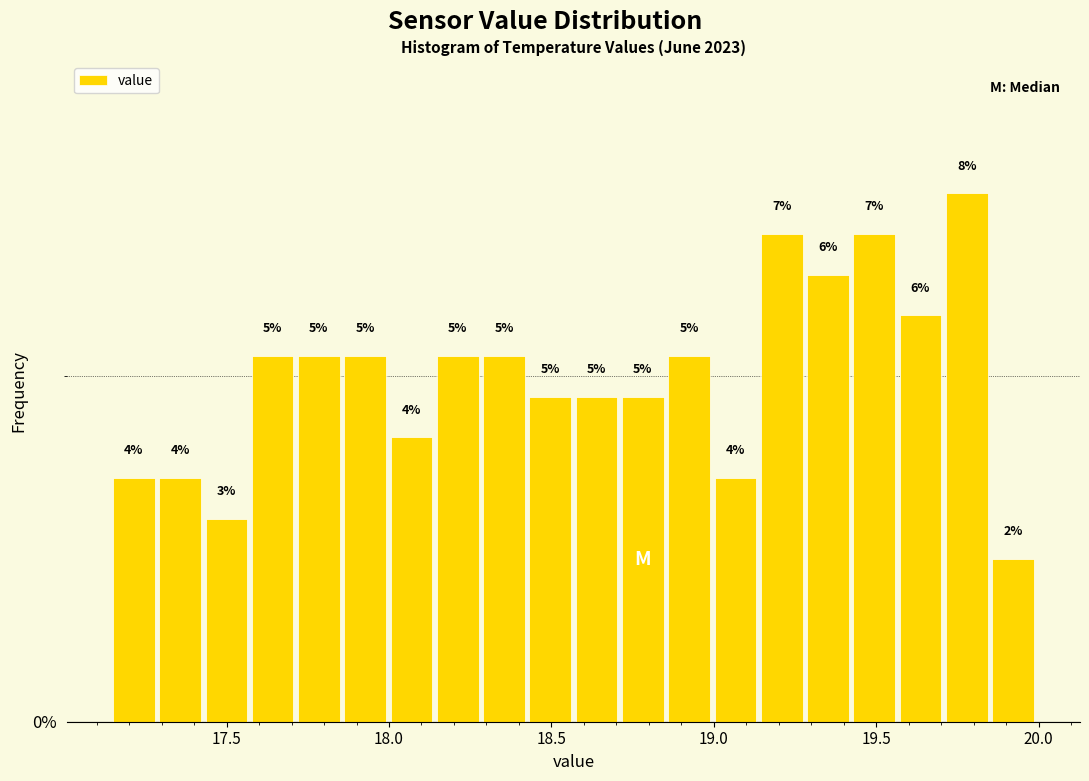

Around what value on the x-axis is the tallest bar? Give the approximate position of its centre, as read against the axis.

19.80